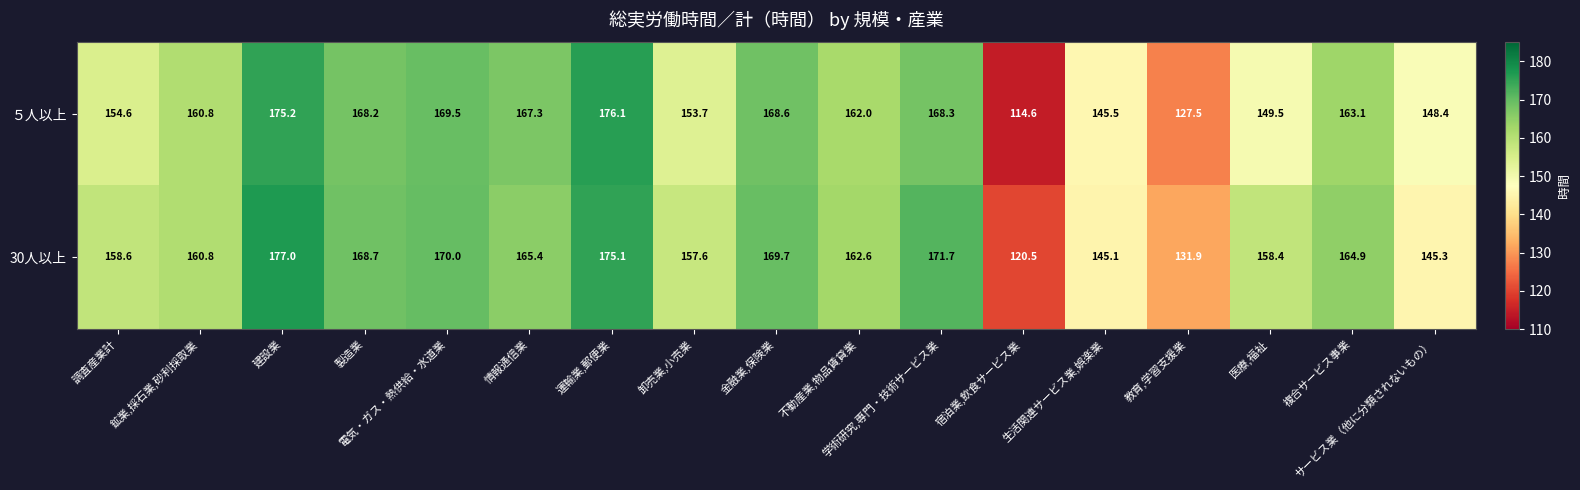

At which label does ５人以上 first exceed 162?

建設業